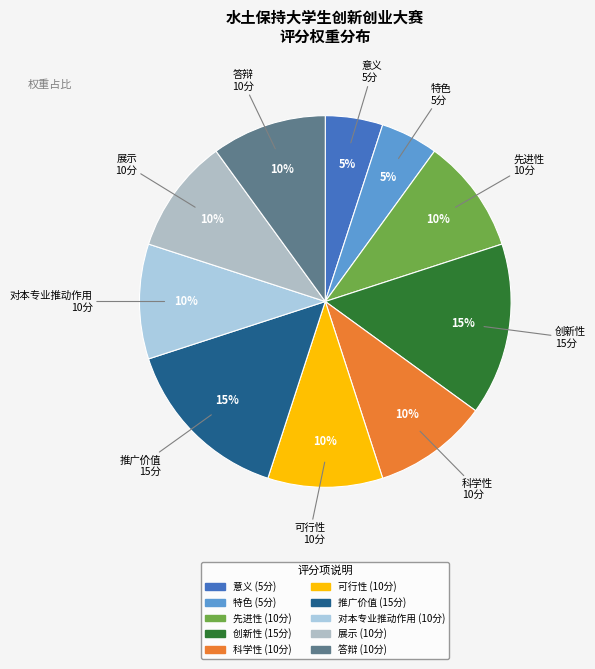

Which has a higher value, 展示 or 特色?

展示